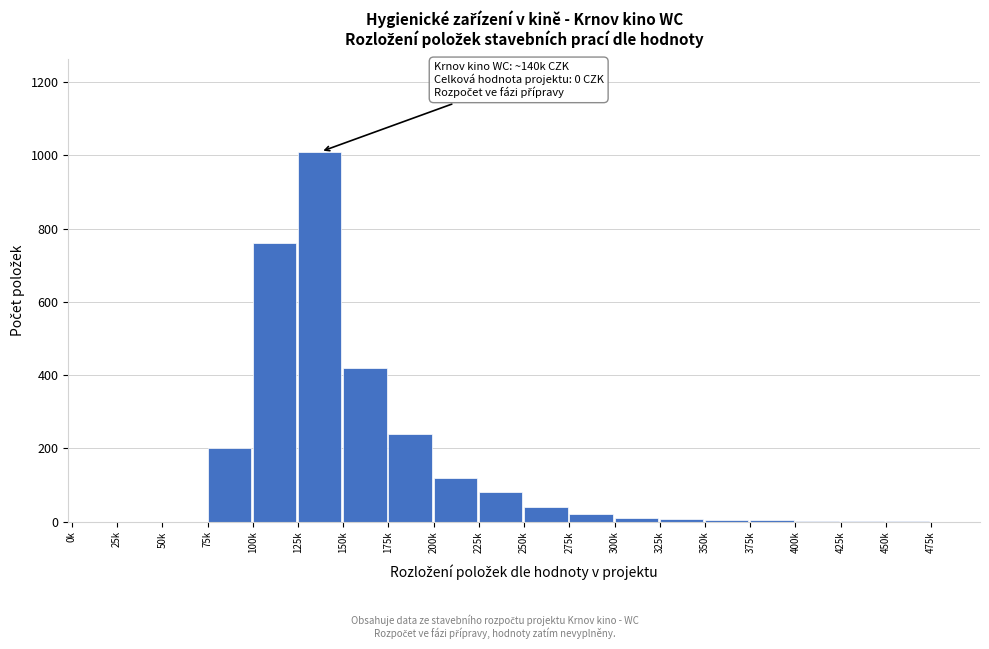

What is the ratio of the value at 150k to the value at 125k?

0.4